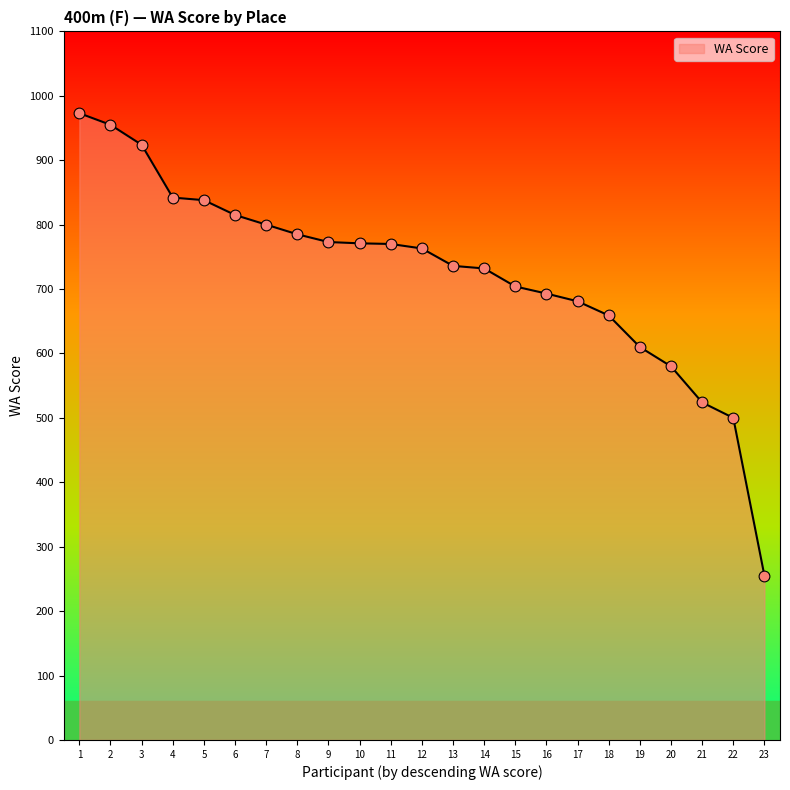

What is the ratio of the value at 19 to the value at 14?

0.8